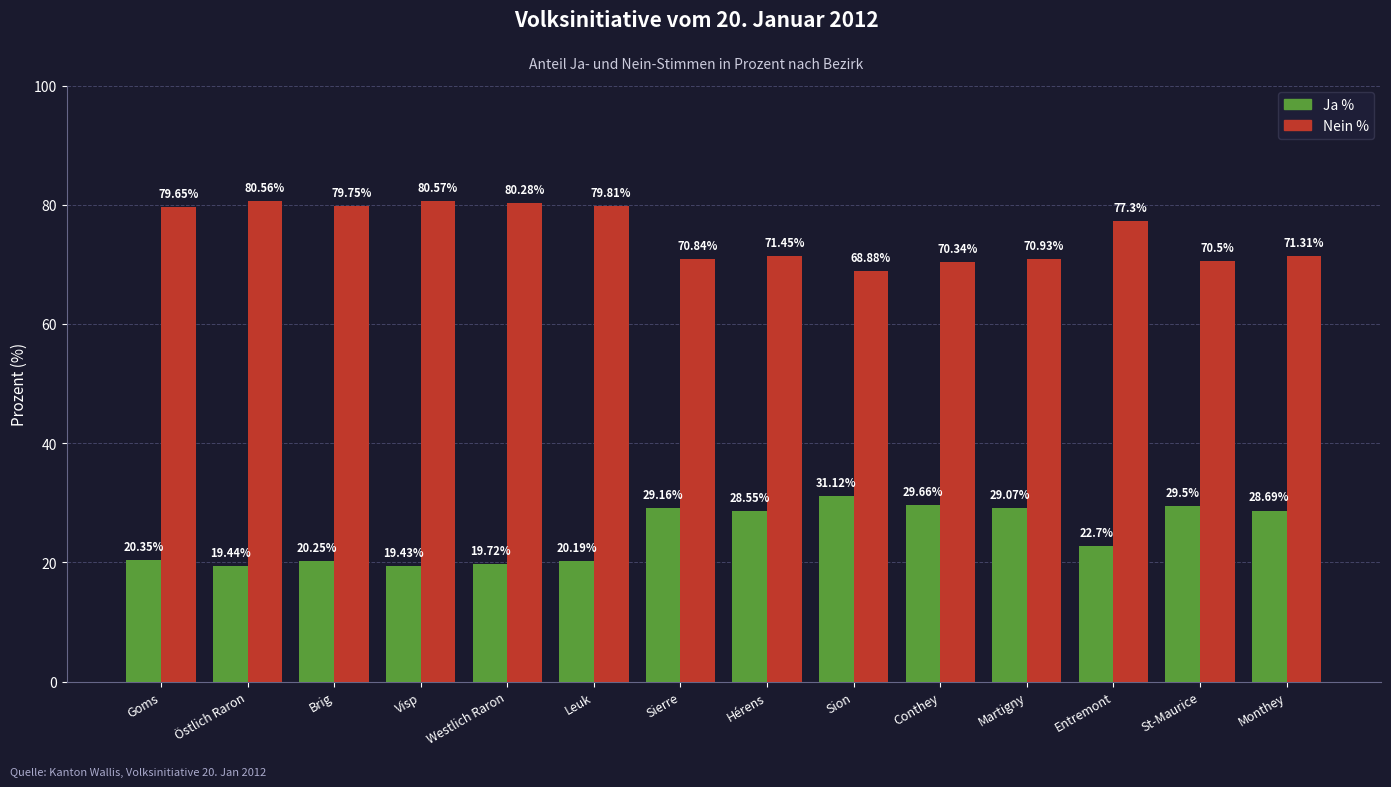

At Visp, list the series in order from smallest to largest.

Ja %, Nein %